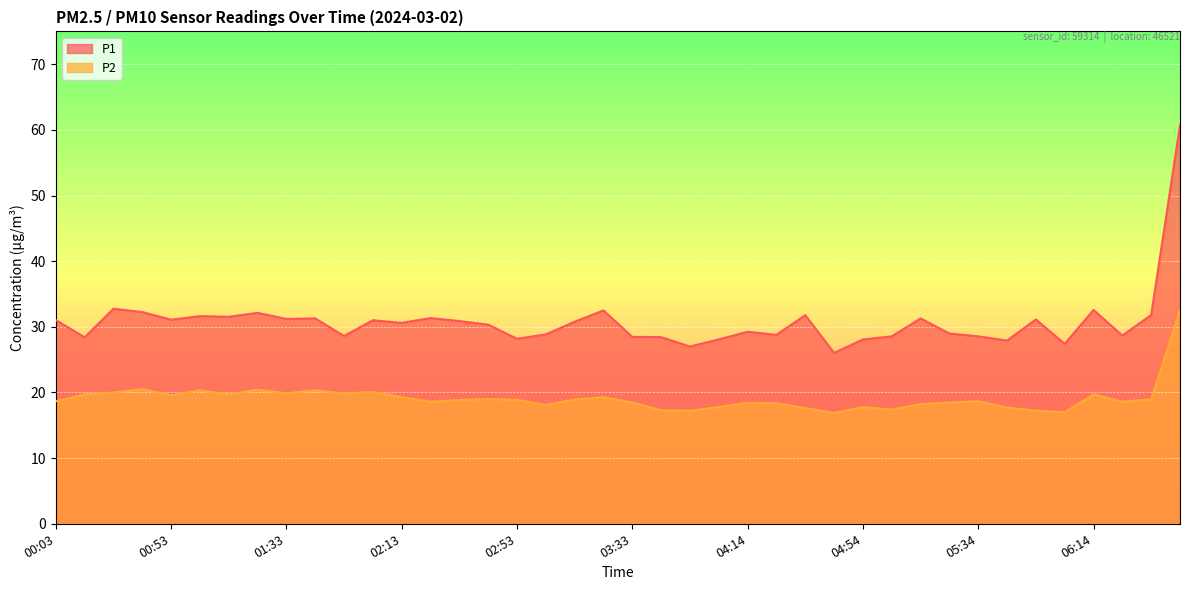

List the series in order of their overall mean, lowest first.

P2, P1